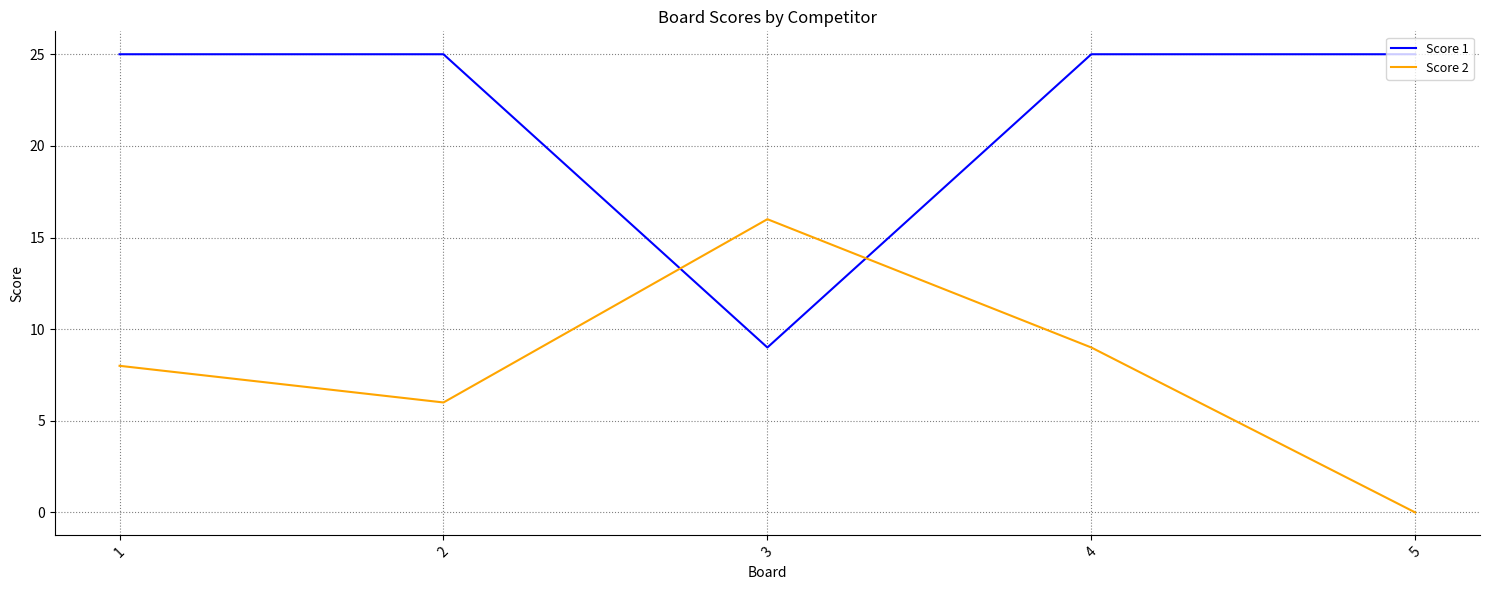

How many interior local valleys does the Score 1 series have?

1